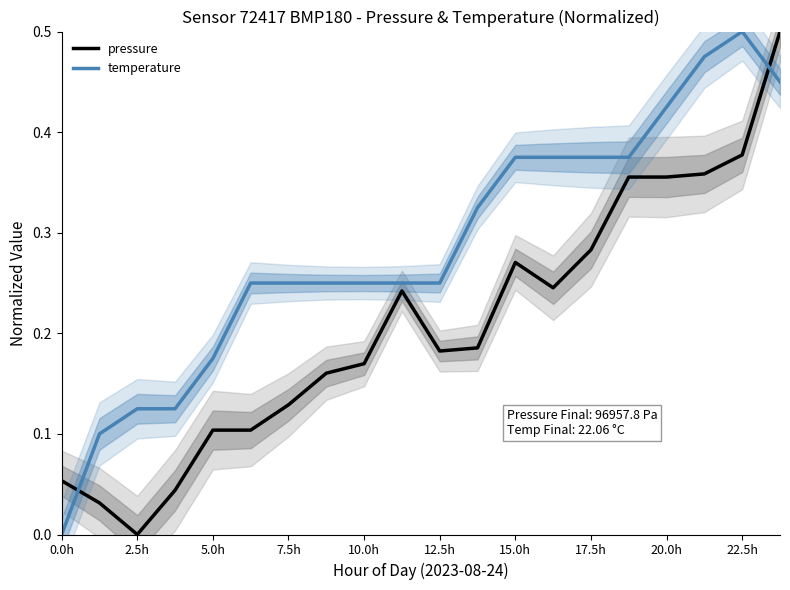

The value of temperature at 2.5h is 0.2. True or false?

False